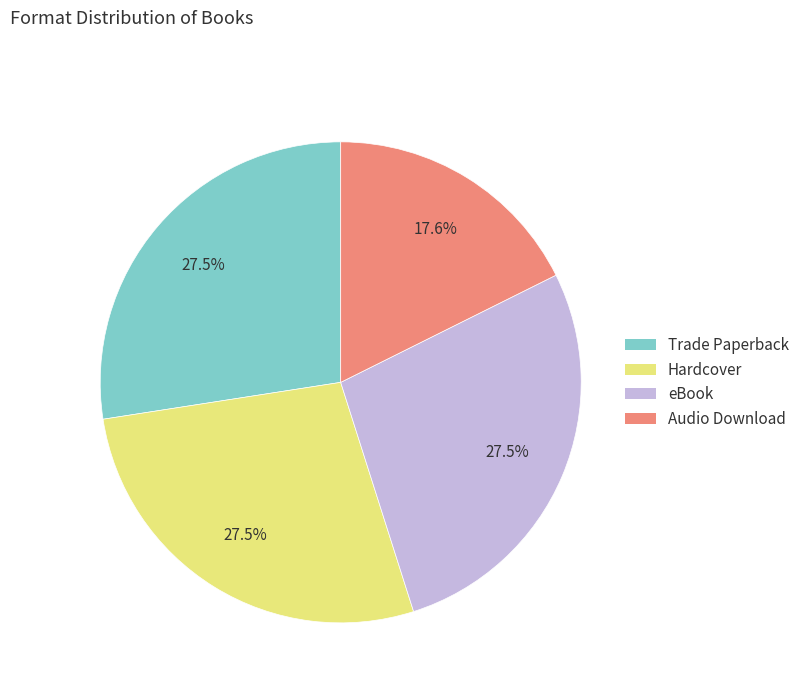

Does eBook represent more than half of the total?

No